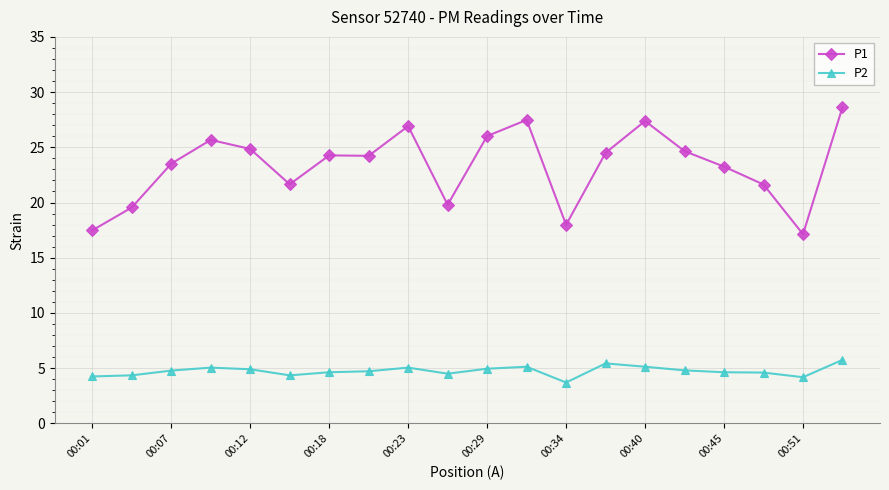

List the series in order of their peak value, highest first.

P1, P2